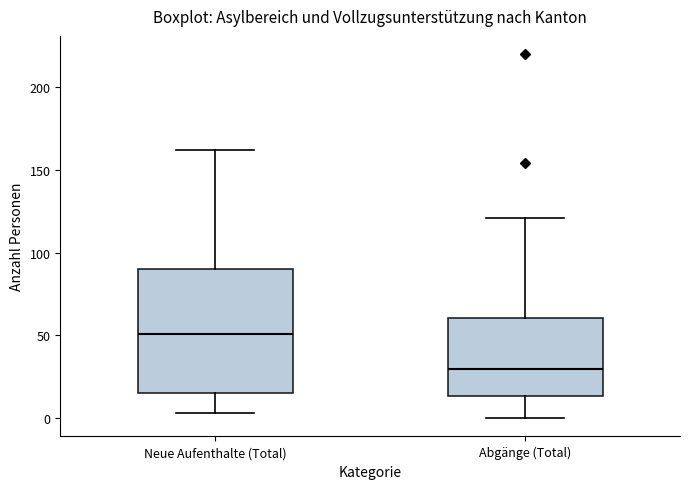

Where is the lower edge of the box for Neue Aufenthalte (Total) on the y-axis? The values are not printed on the chart, so give them approximately, as read against the axis.

15